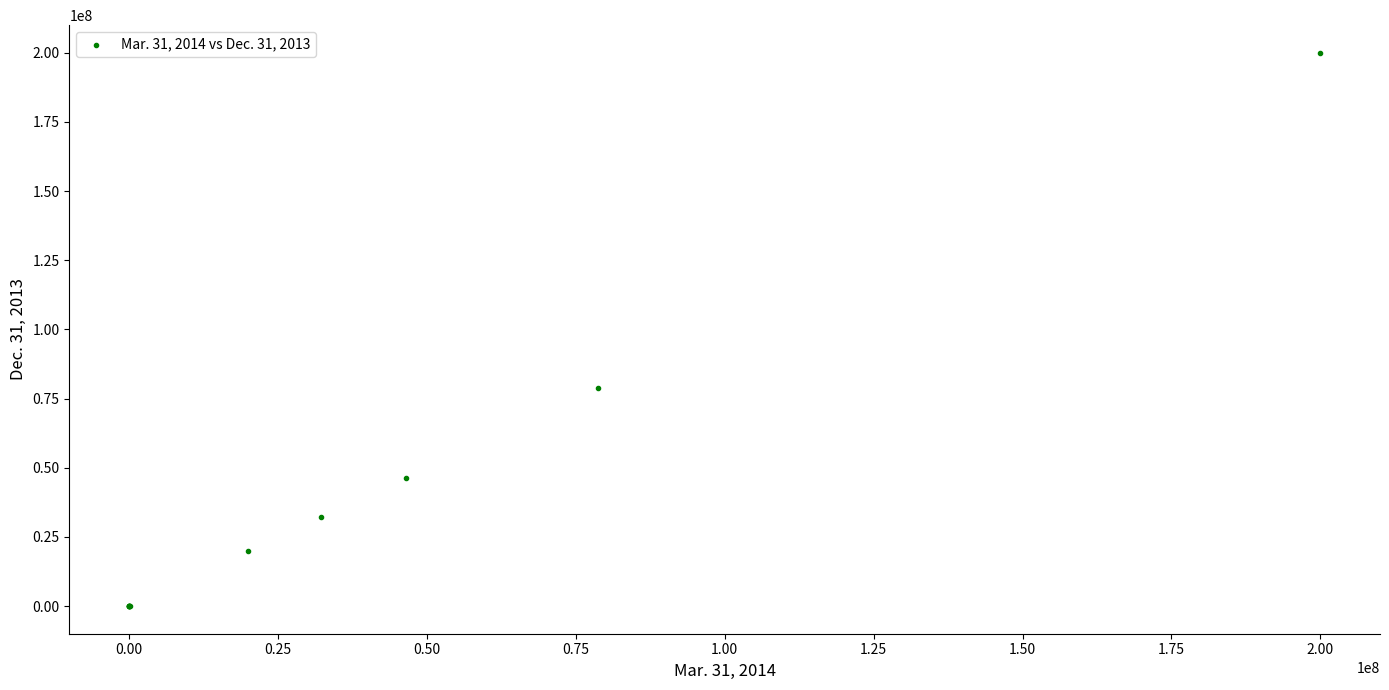

What Y value in the scatter plot is closest to 100000000?

78783849.0